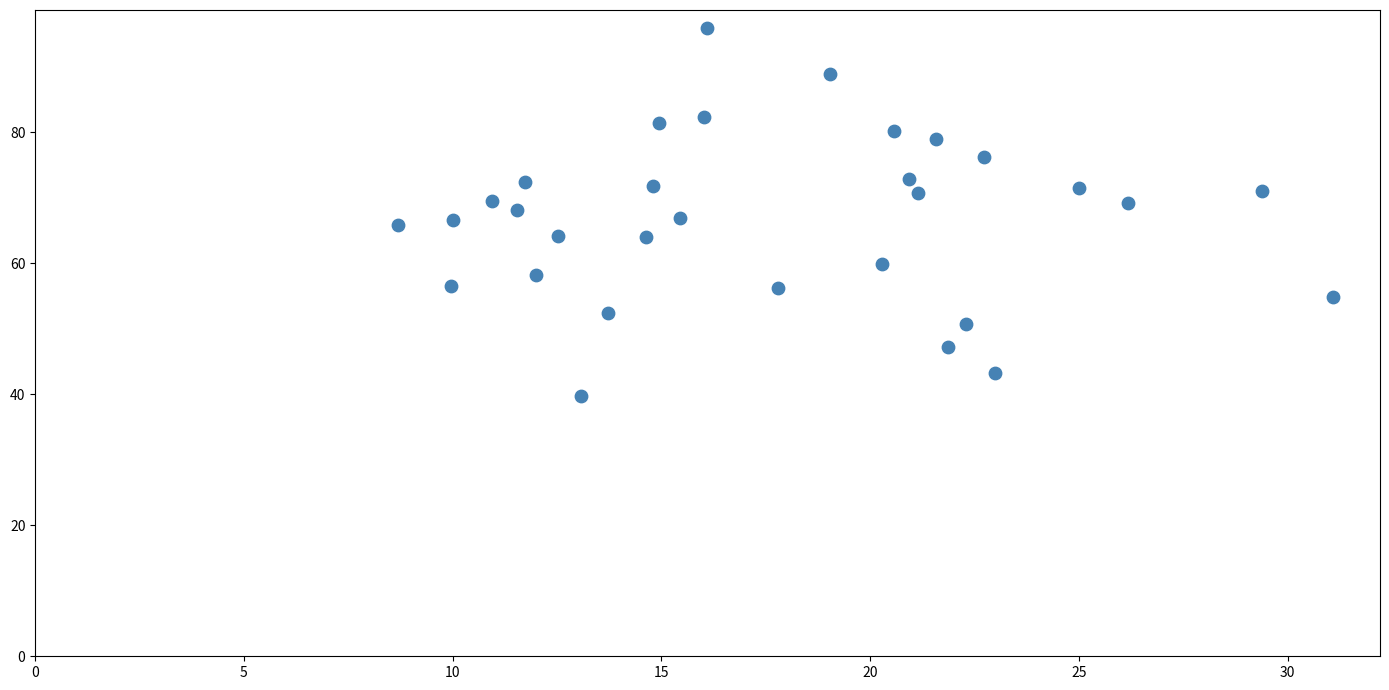

What is the range of X values (max minus min)?

22.4